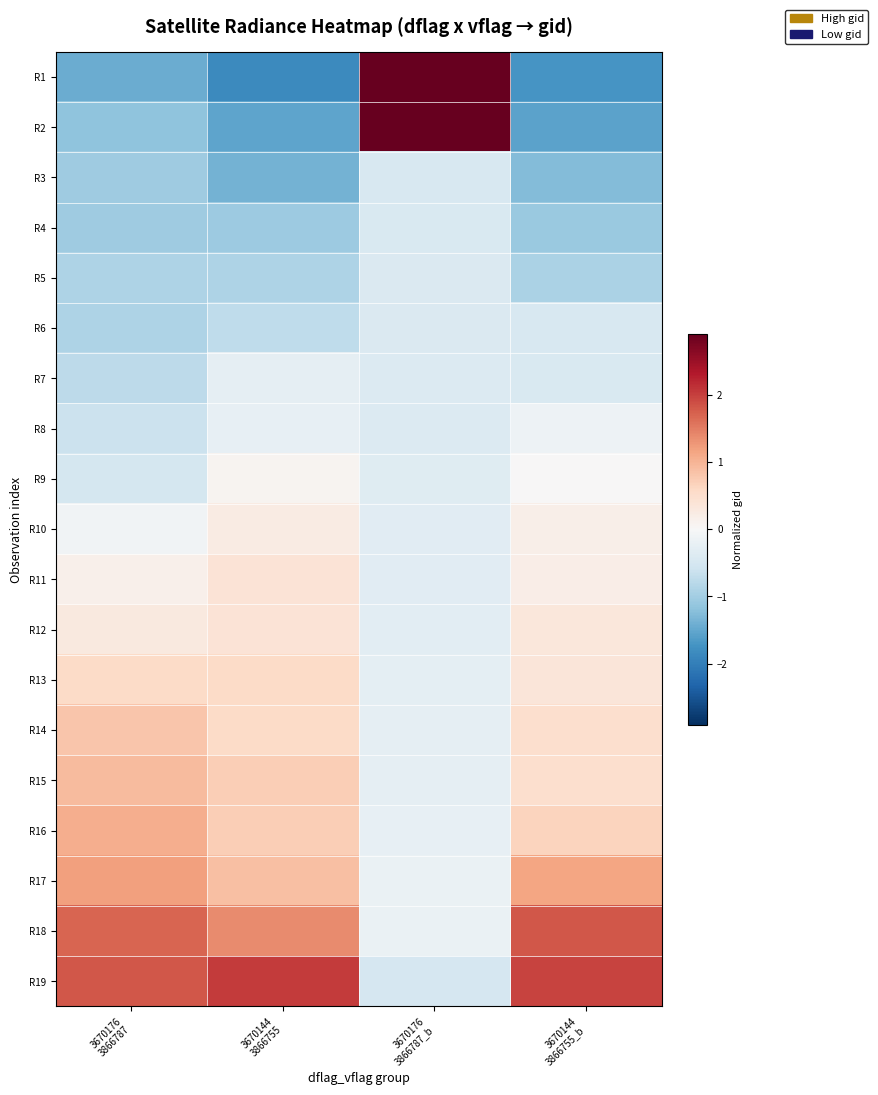

Rank the series at 3670144 3866755_b from highest to lowest value.

R19, R18, R17, R16, R15, R14, R13, R12, R11, R10, R9, R8, R7, R6, R5, R4, R3, R2, R1